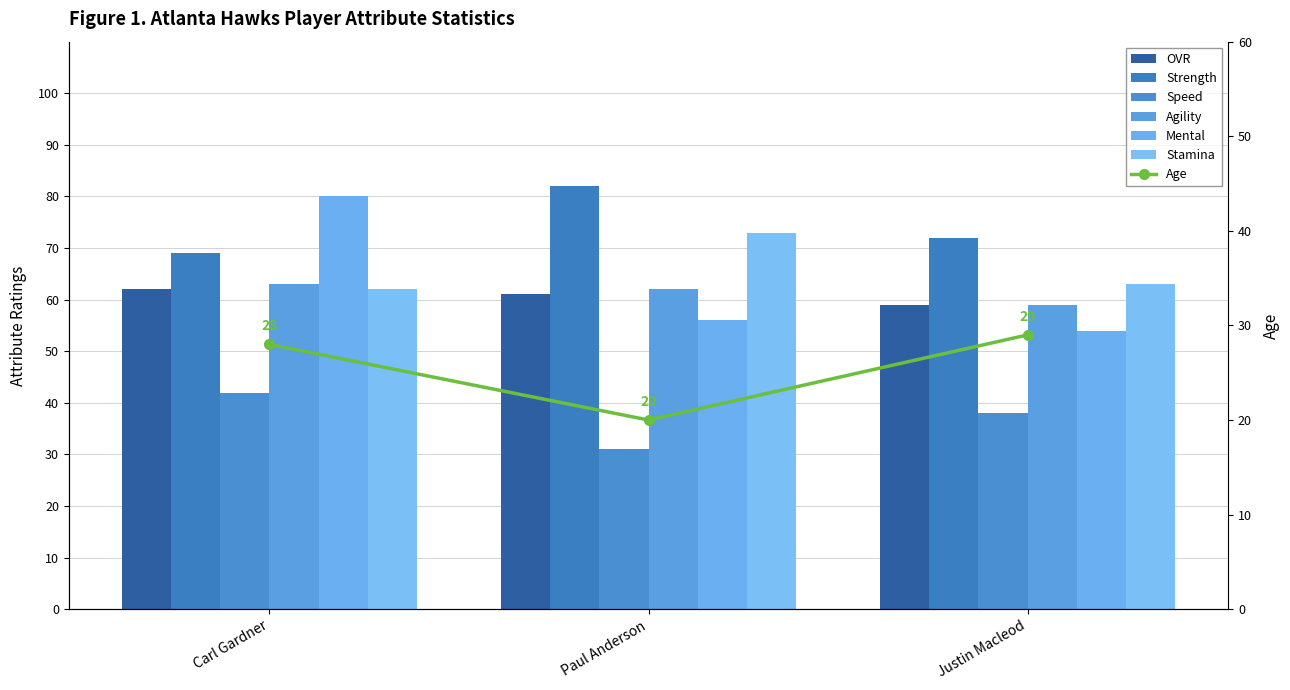

Where does the mental series first go above 56?

Carl Gardner